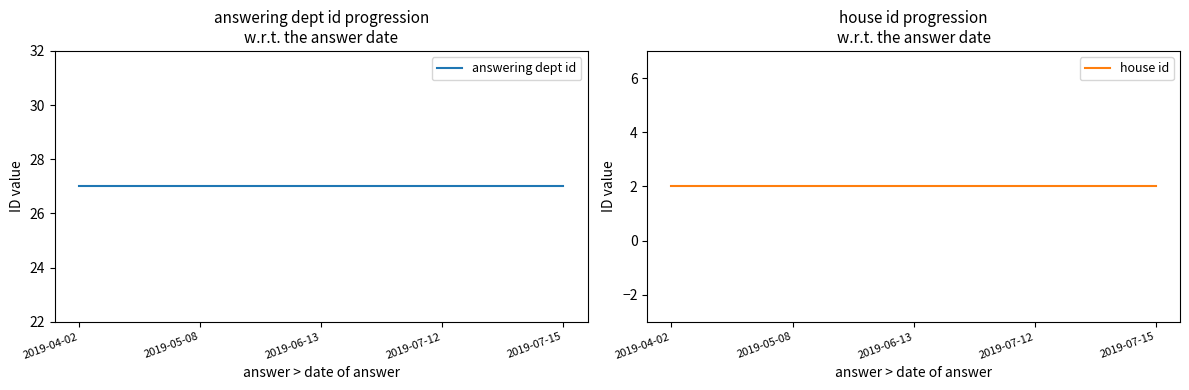

The value of house id at 2019-05-08 is 1. True or false?

False